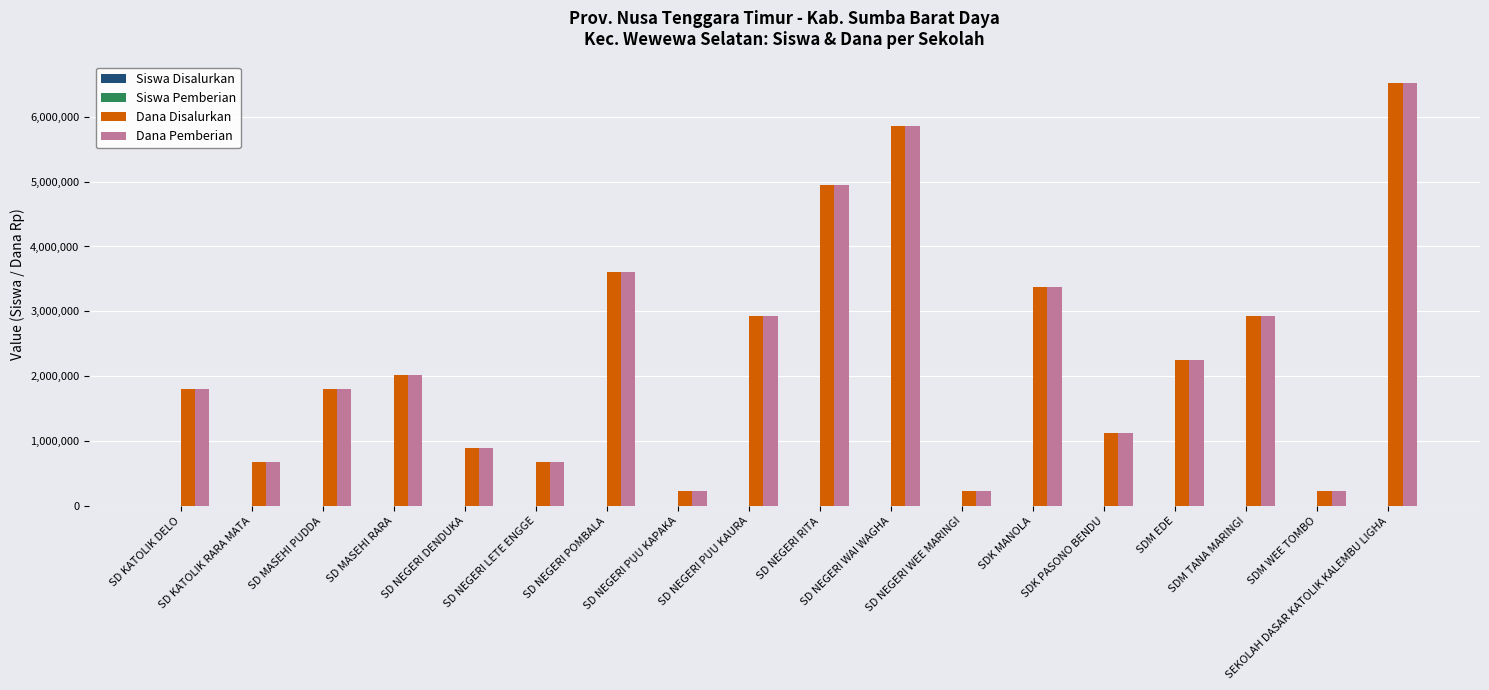

Is the value of Dana Disalurkan at SD KATOLIK DELO greater than the value of Dana Pemberian at SD NEGERI LETE ENGGE?

Yes